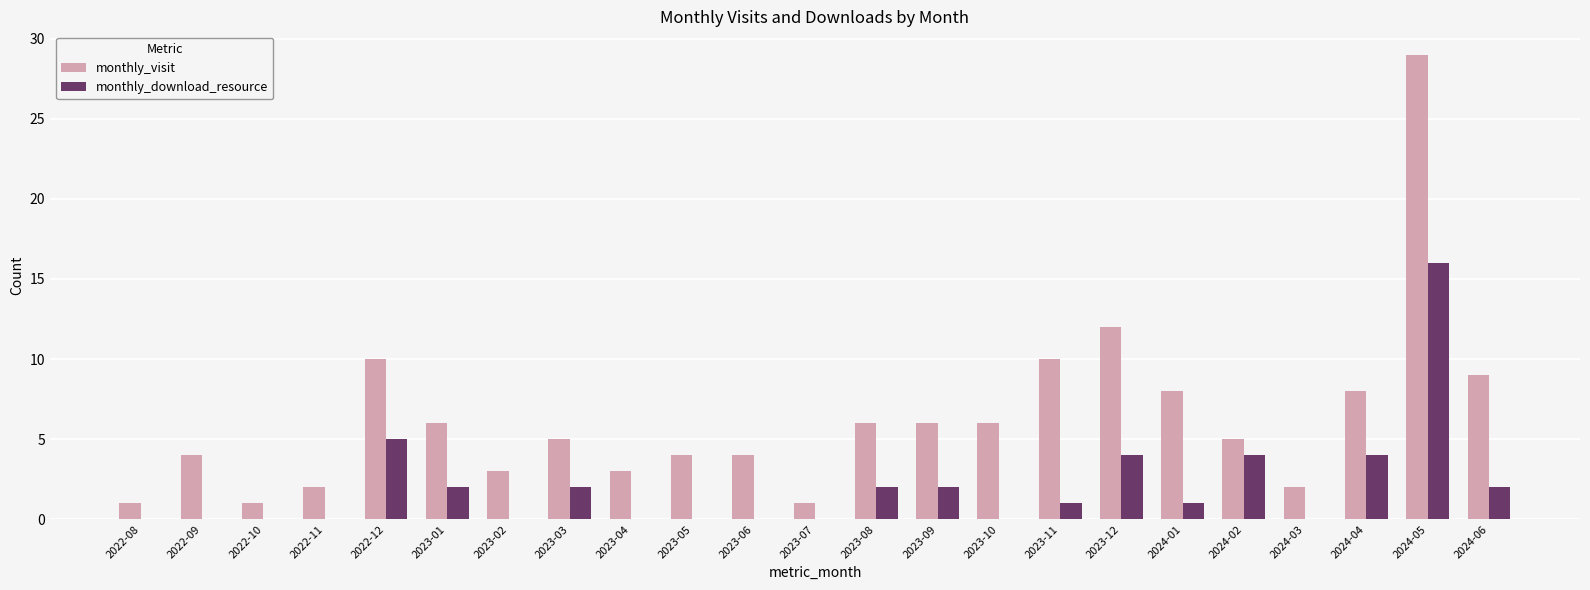

What is the total value across all series at 2023-05?

4